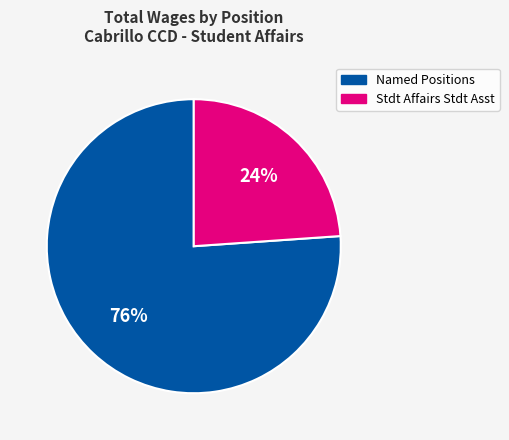

To the nearest percent, what is the average slice percentage?

50%